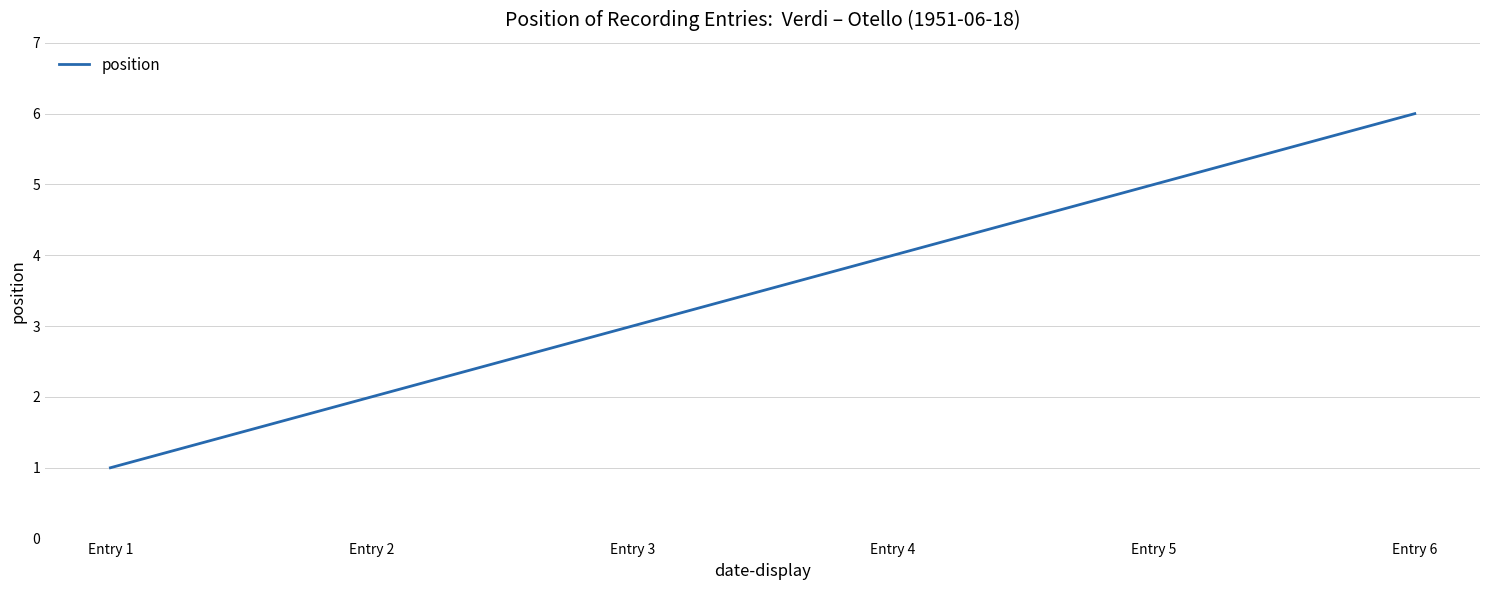

How many distinct data groups are displayed?

1